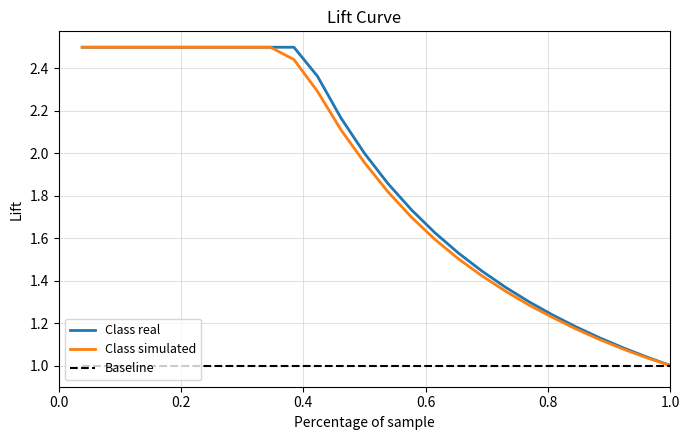

What is the highest value of the Class simulated series?

2.5